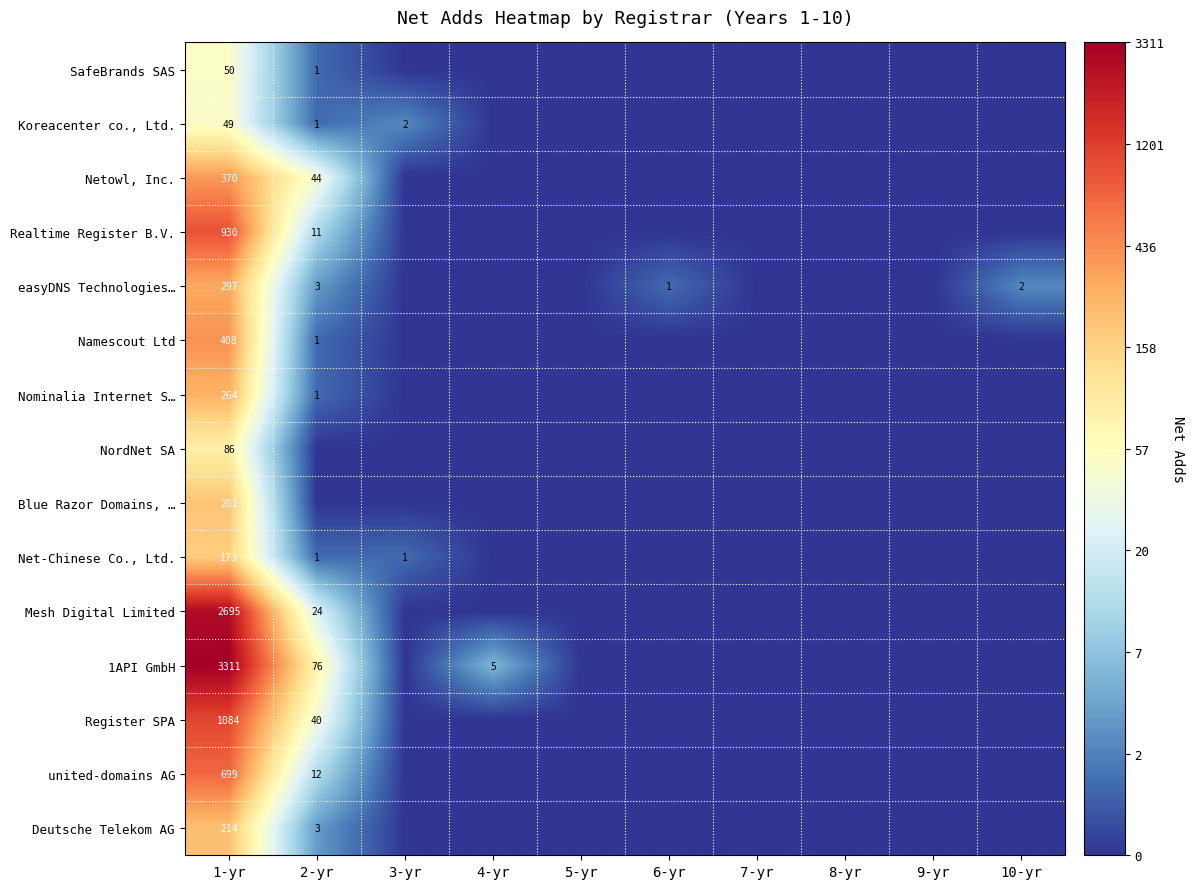

The easyDNS Technologies… series shows 4 at 2-yr. True or false?

False